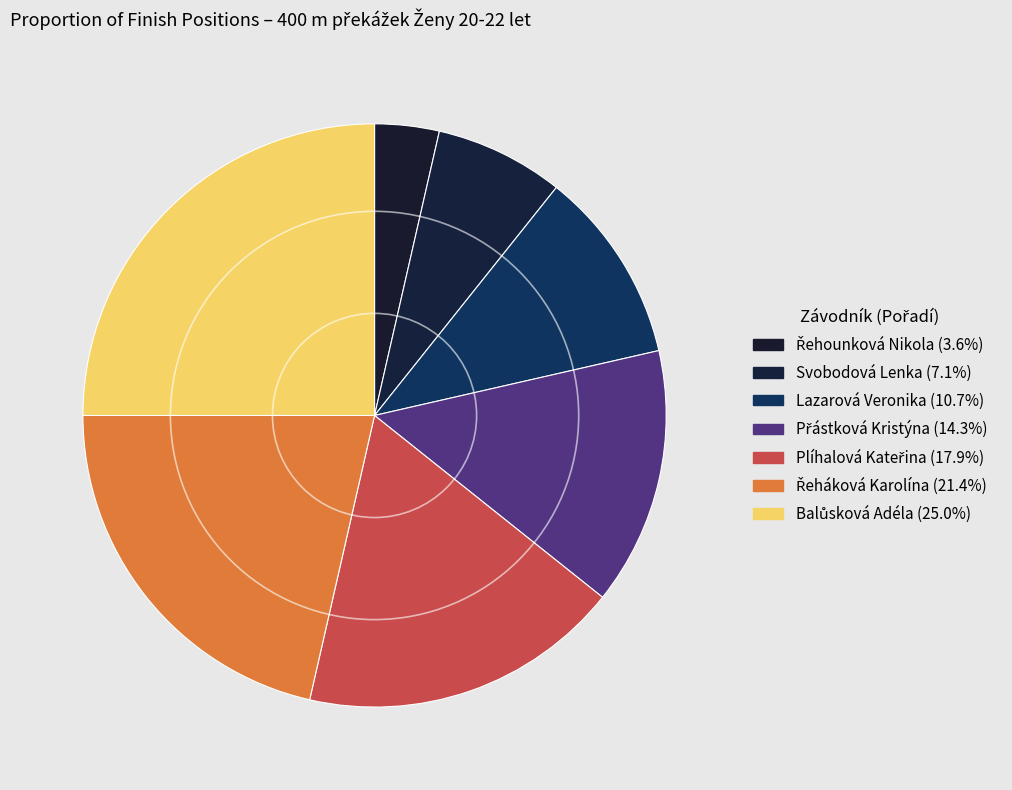

True or false: Řehounková Nikola accounts for 17% of the total.

False